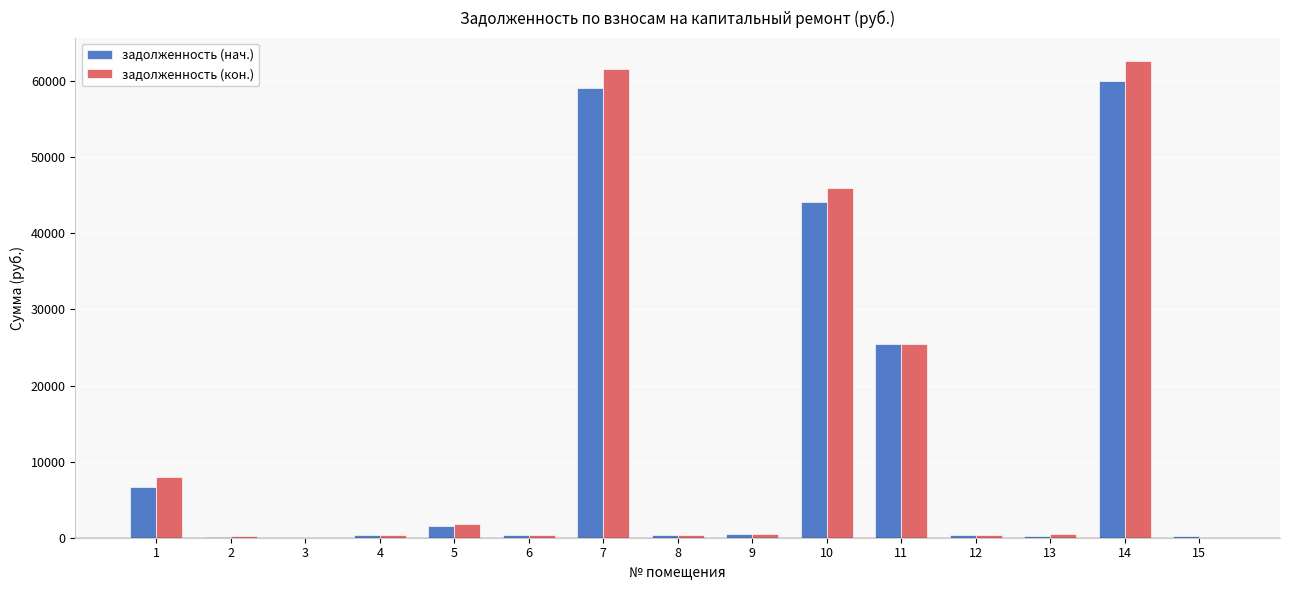

The value of задолженность (нач.) at 11 is 34770.5. True or false?

False